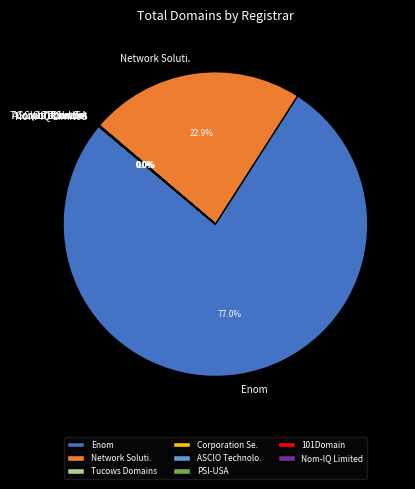

Which slice is the largest?

Enom